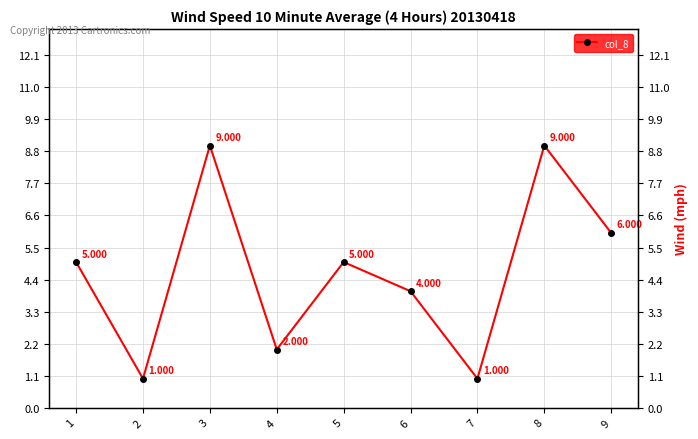

What is the greatest value displayed?

9